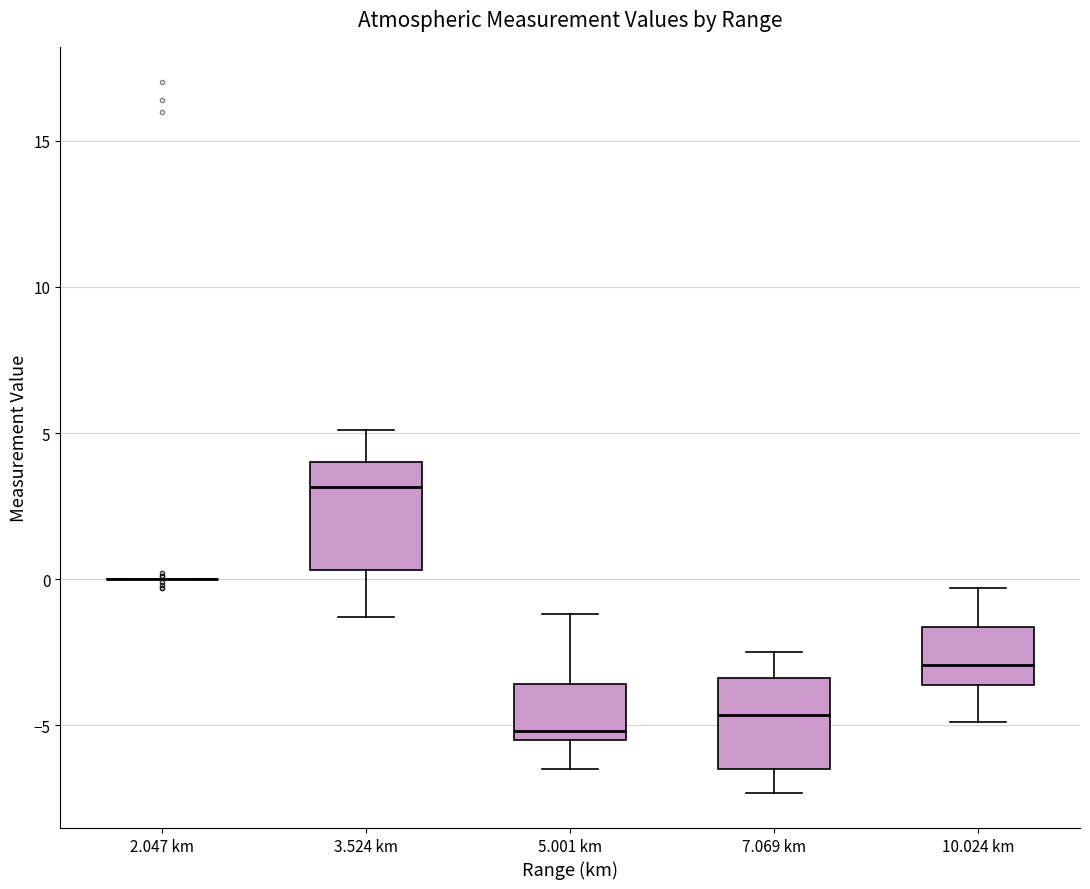

Comparing the boxes themselves (not the whiskers), which one is the tallest?

3.524 km